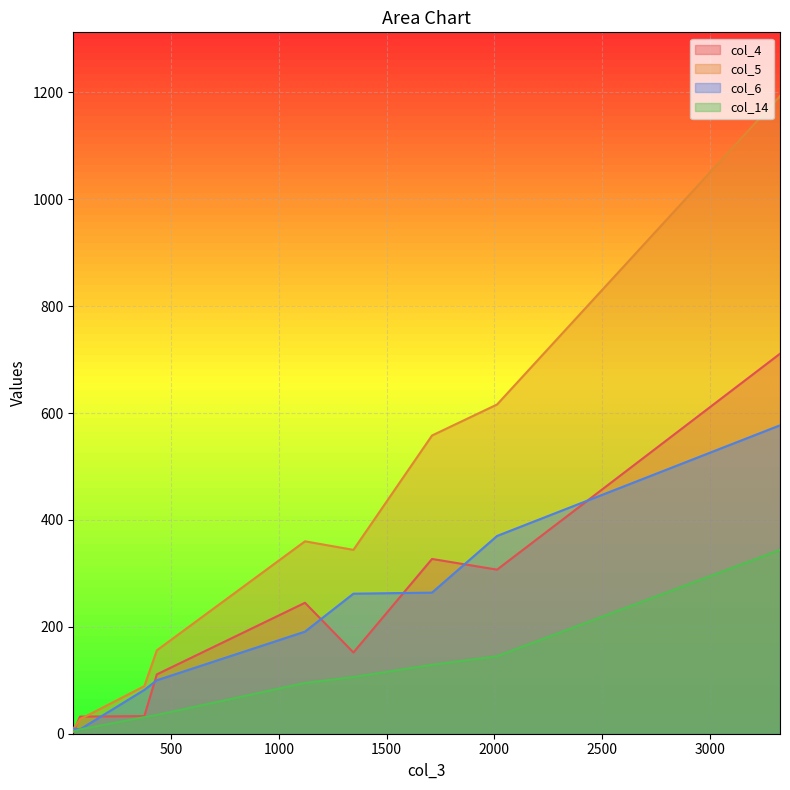

How many lines are shown in the chart?

4